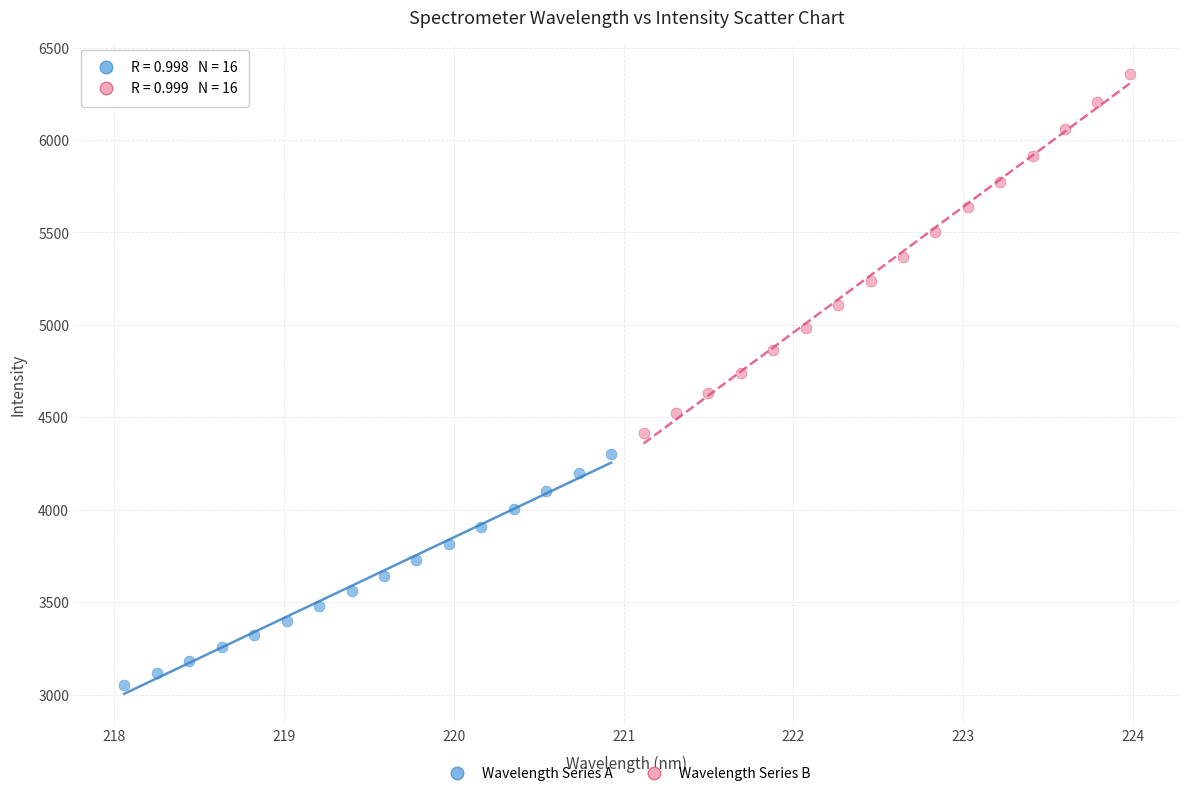

Which series has the largest Y range (max minus min)?

Wavelength Series B